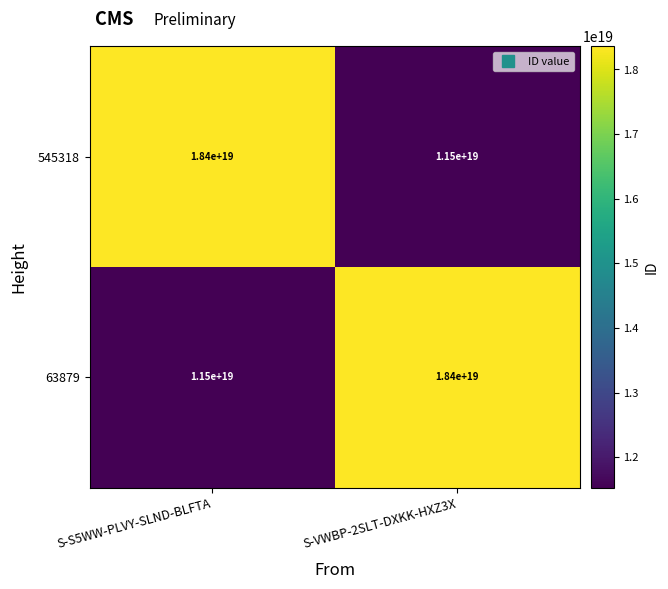

At S-VWBP-2SLT-DXKK-HXZ3X, list the series in order from smallest to largest.

545318, 63879